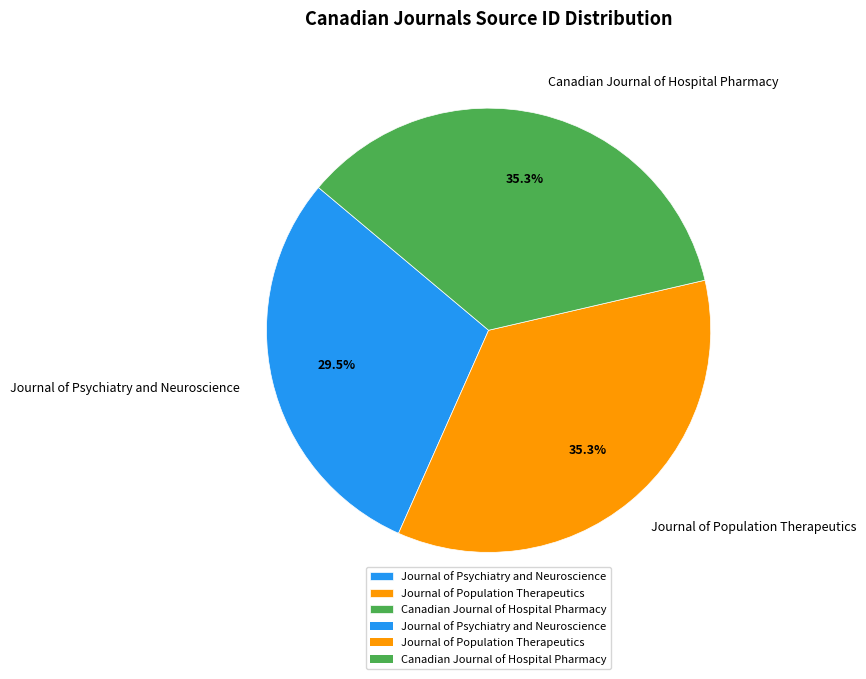

Does Canadian Journal of Hospital Pharmacy account for over 50% of the chart?

No